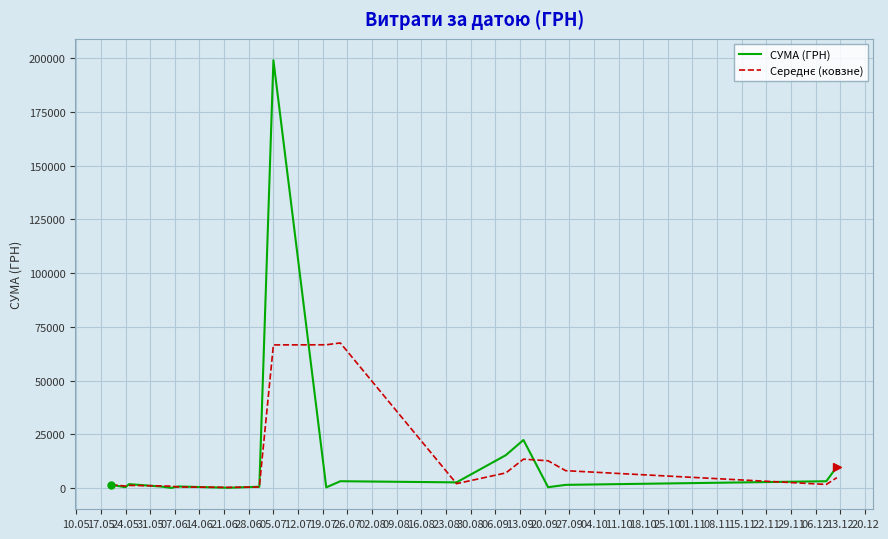

Which series has the widest spread of values?

СУМА (ГРН)